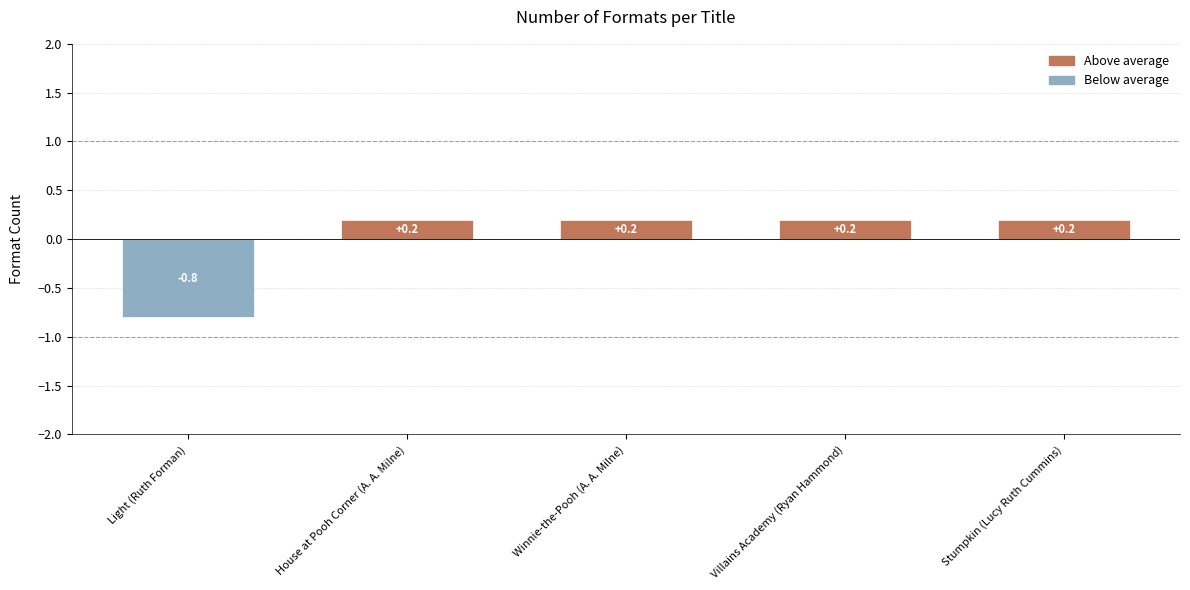

At which category does the chart reach its minimum across all series?

Light (Ruth Forman)